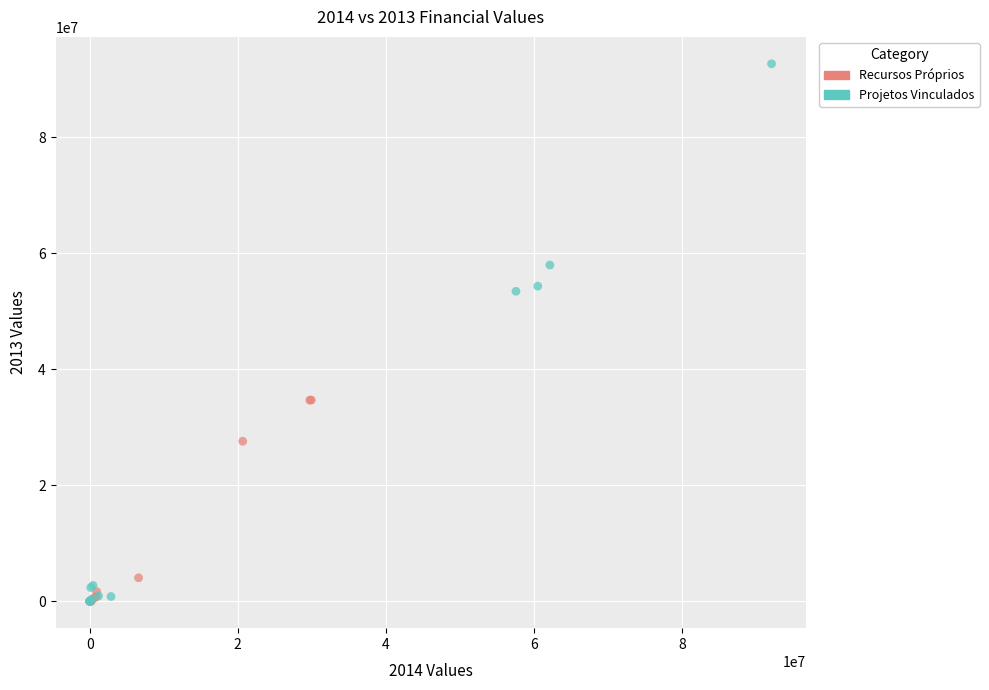

Which series contains the highest Y value?

Projetos Vinculados